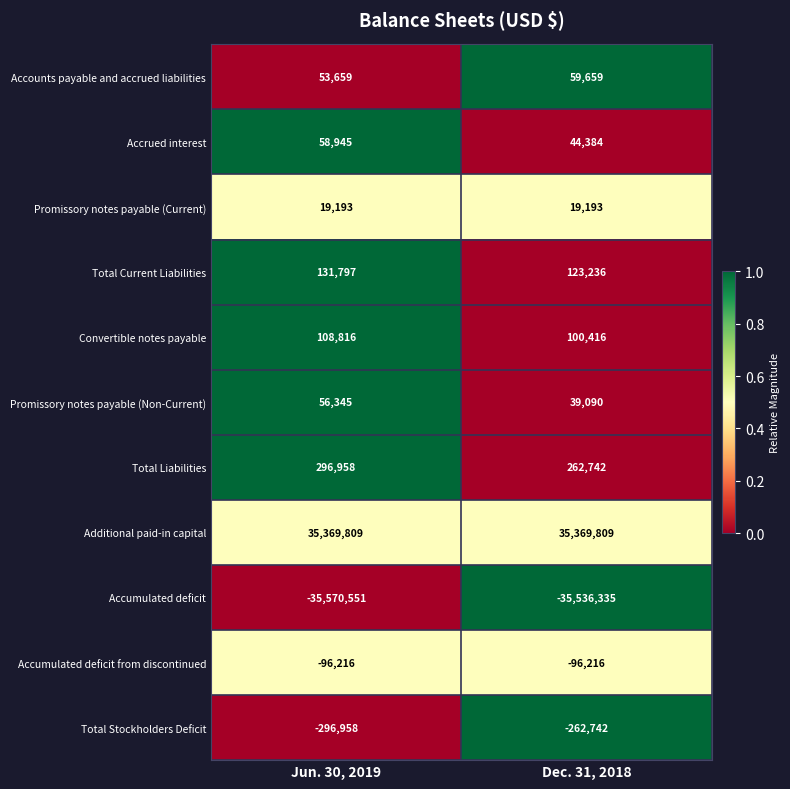

At which category is the sum across all series the highest?

Jun. 30, 2019